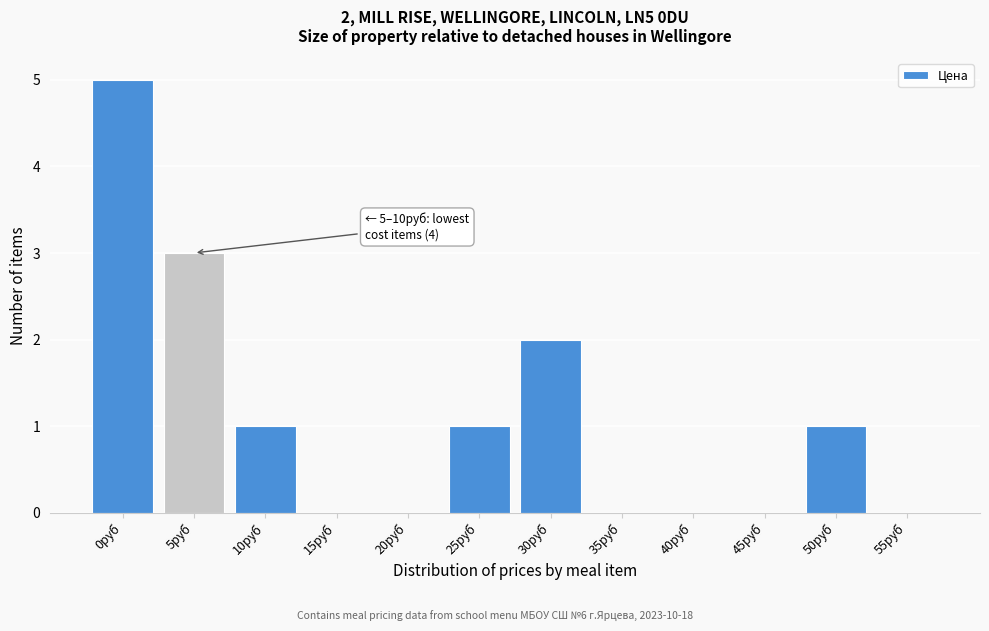

Reading left to right, what are all the values shown in this chart?

0руб=5	5руб=3	10руб=1	15руб=0	20руб=0	25руб=1	30руб=2	35руб=0	40руб=0	45руб=0	50руб=1	55руб=0